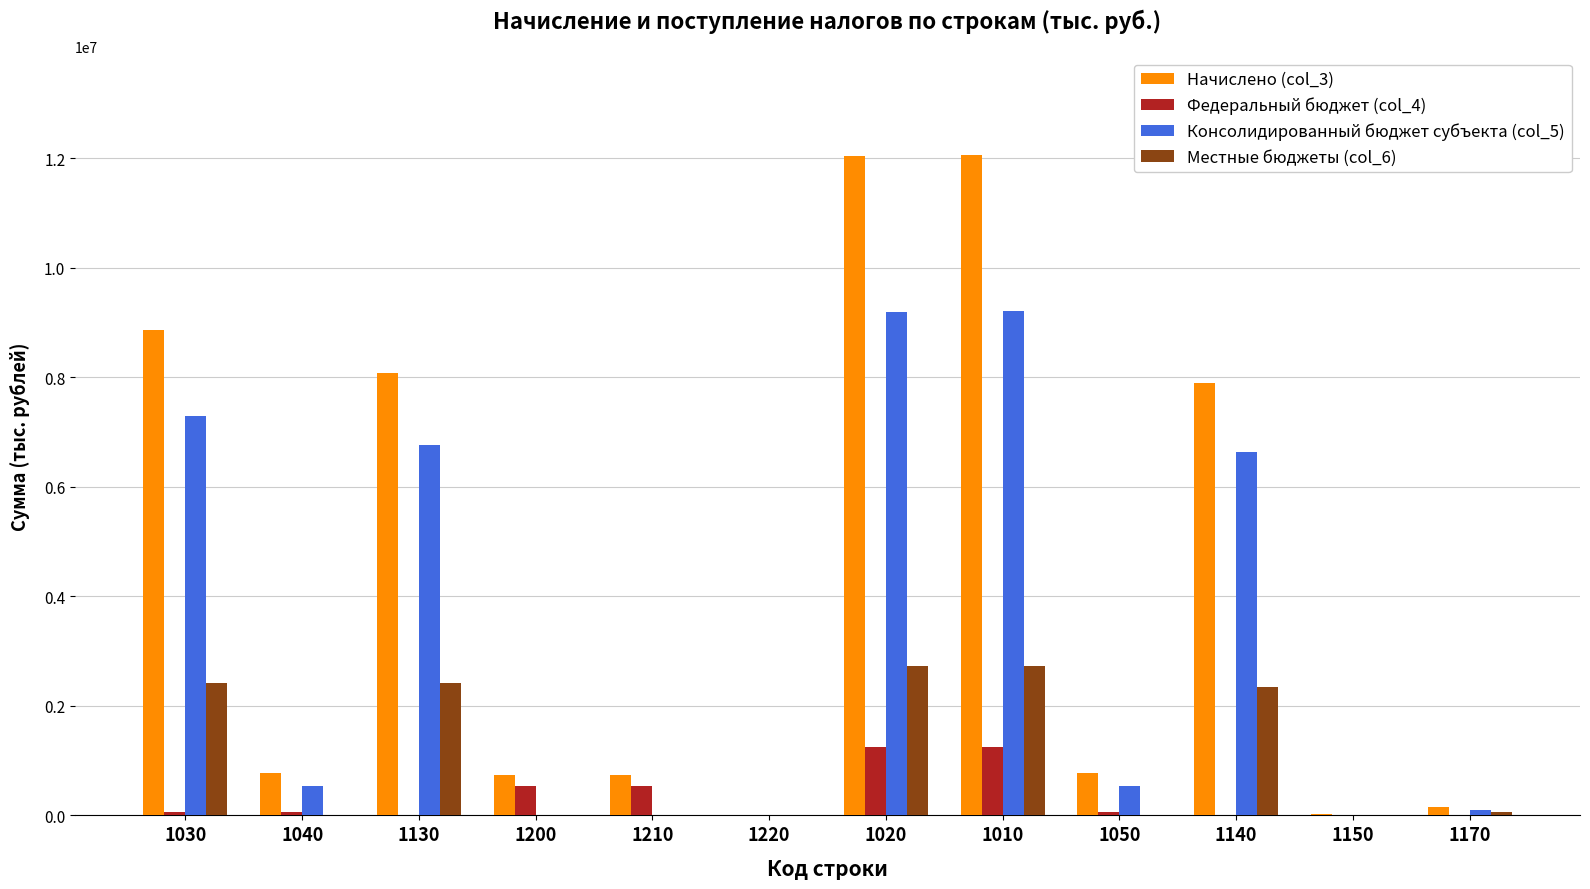

Which series has the largest total across all categories?

Начислено (col_3)